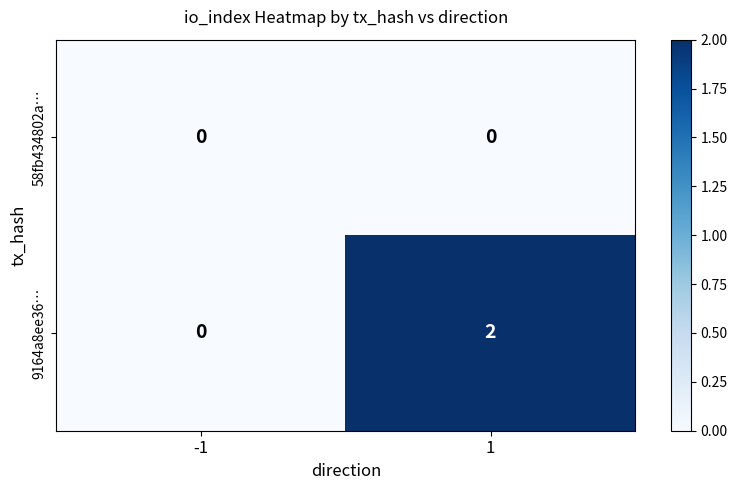

True or false: 9164a8ee36… has a value of 2 at 1.

True